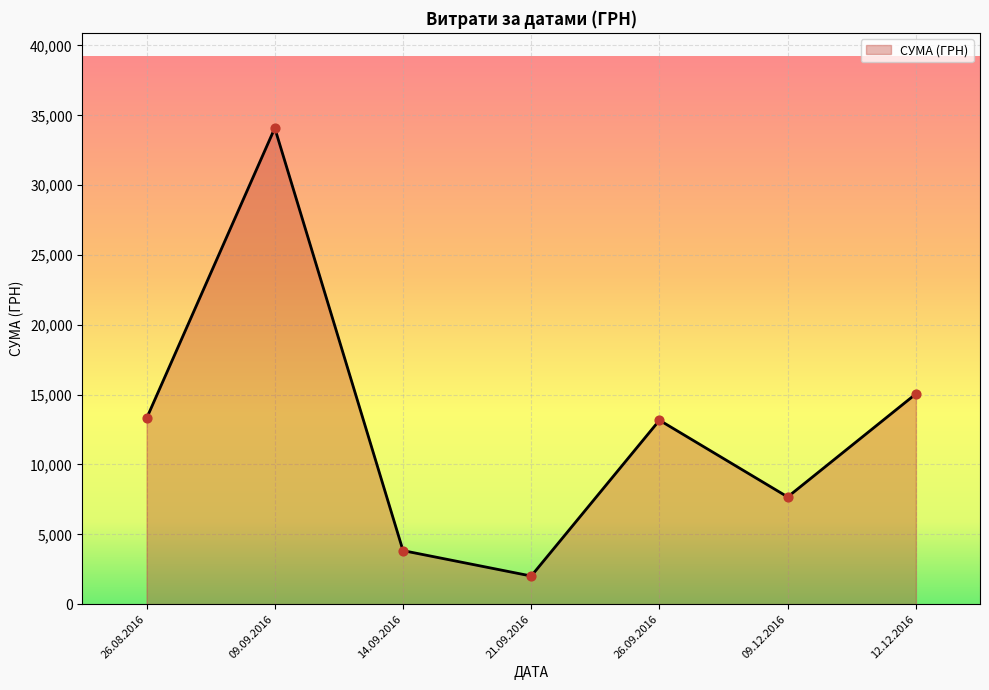

What is the change in value from 26.08.2016 to 09.09.2016?

+20786.4